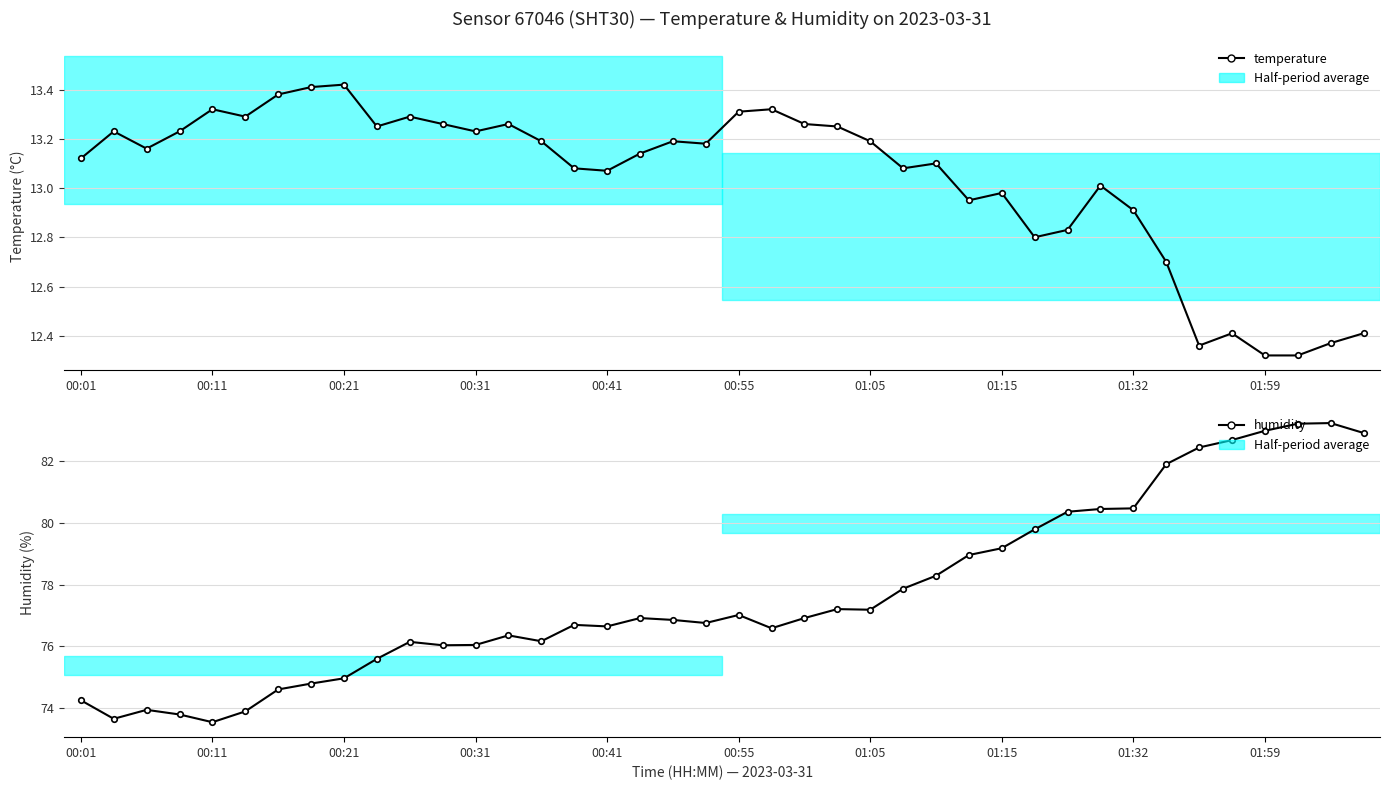

What is the total value across all series at 27?

91.9